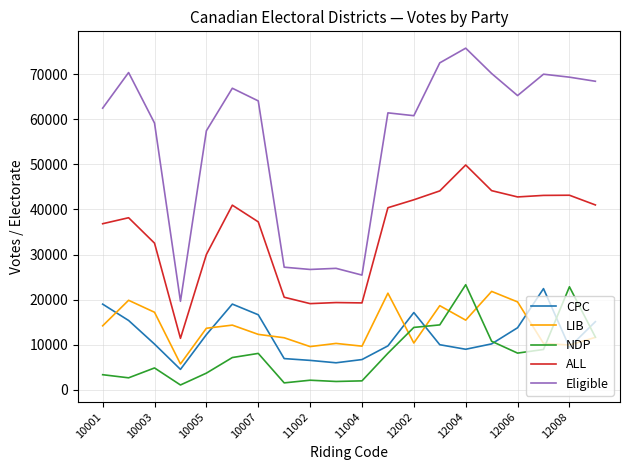

Which series has the largest total across all categories?

Eligible